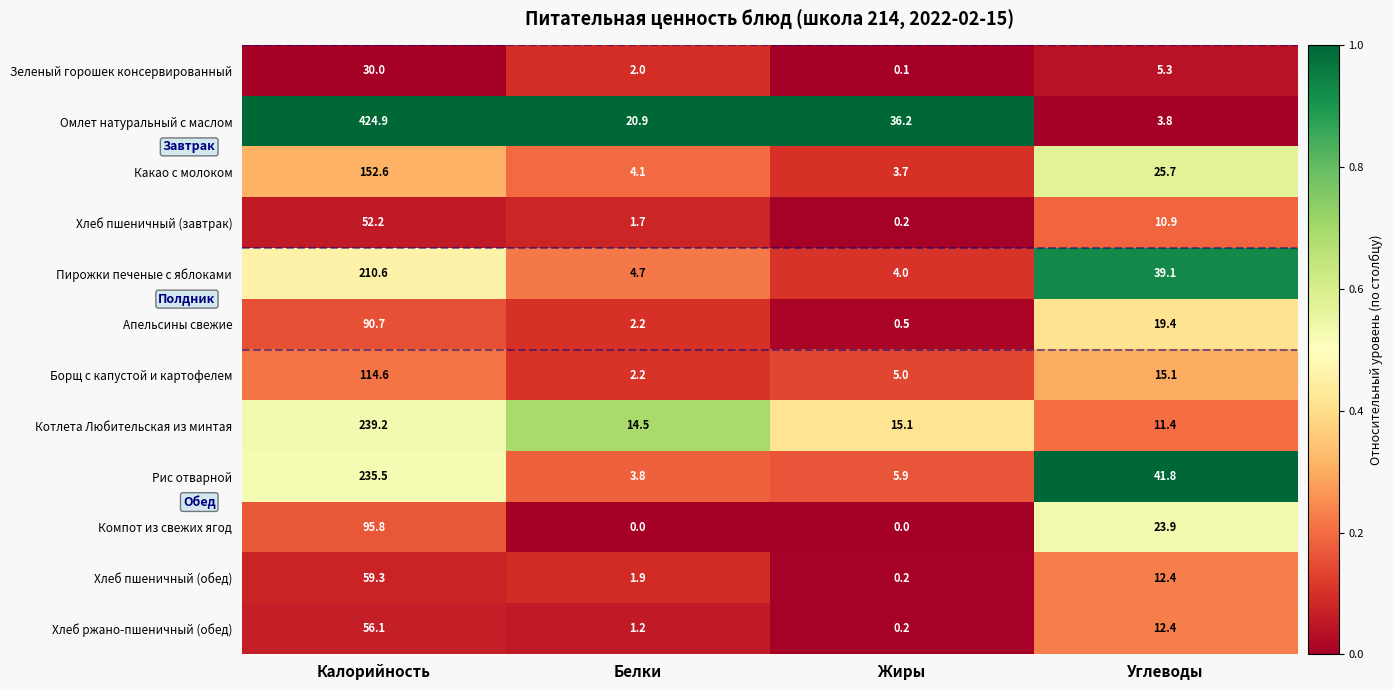

How many categories are shown in the chart?

4